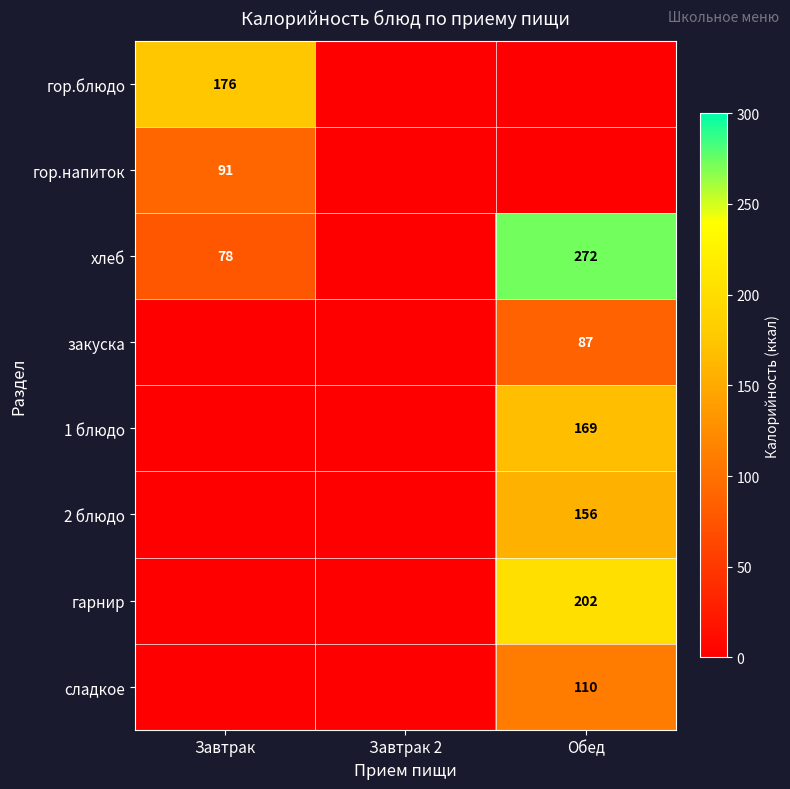

The хлеб series shows 44 at Завтрак. True or false?

False